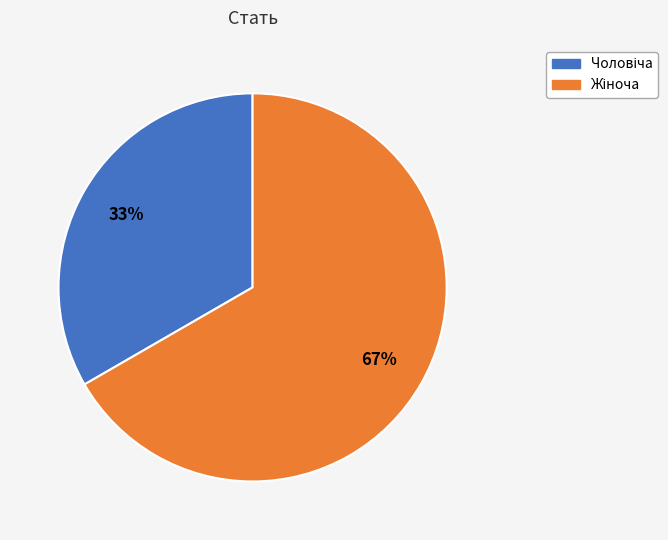

To the nearest percent, what is the average slice percentage?

50%